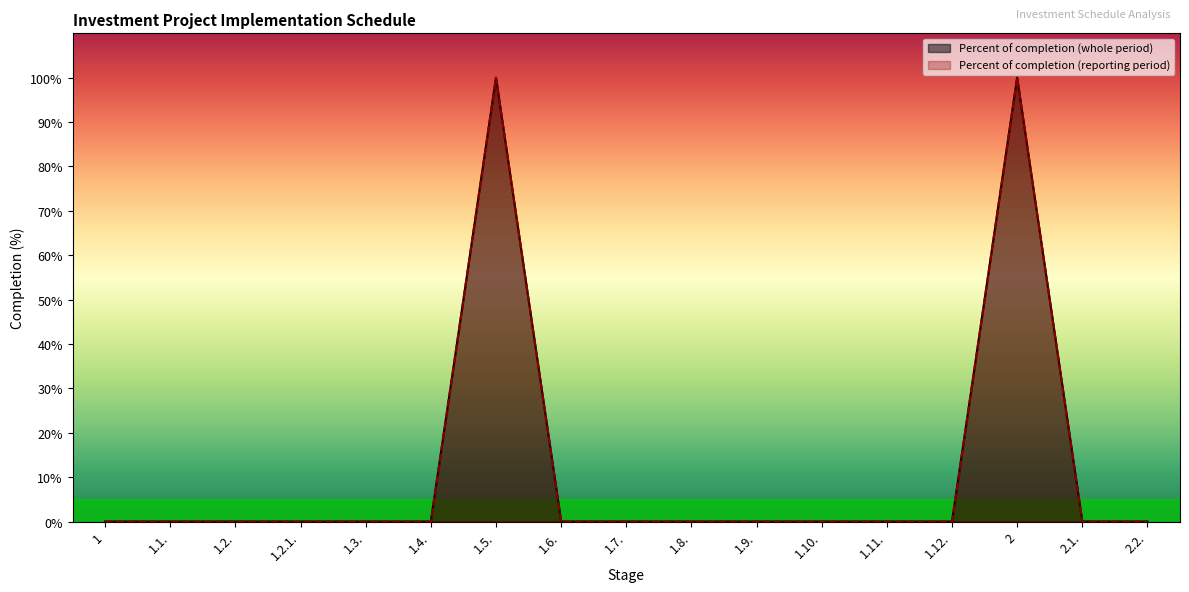

What position from the right is 1.8.?

8